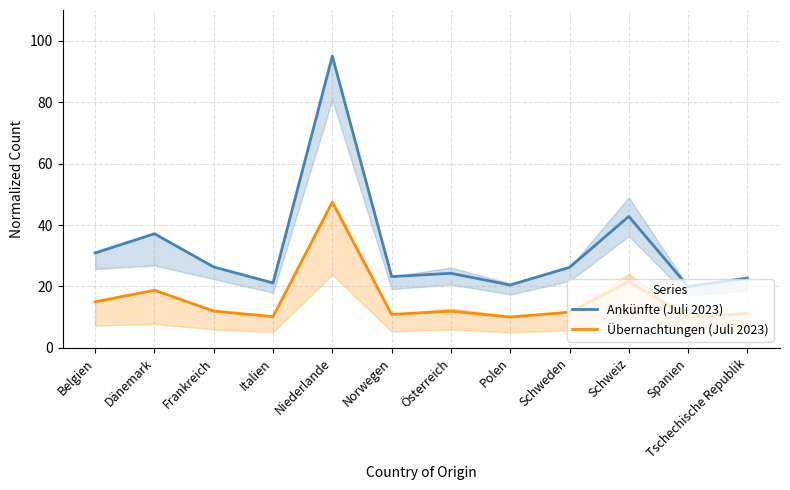

Which label corresponds to the smallest value in the chart?

Spanien